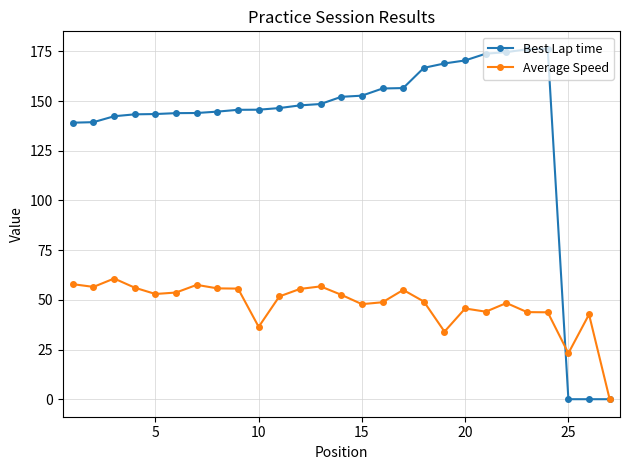

What are all the series names shown in the legend?

Best Lap time, Average Speed